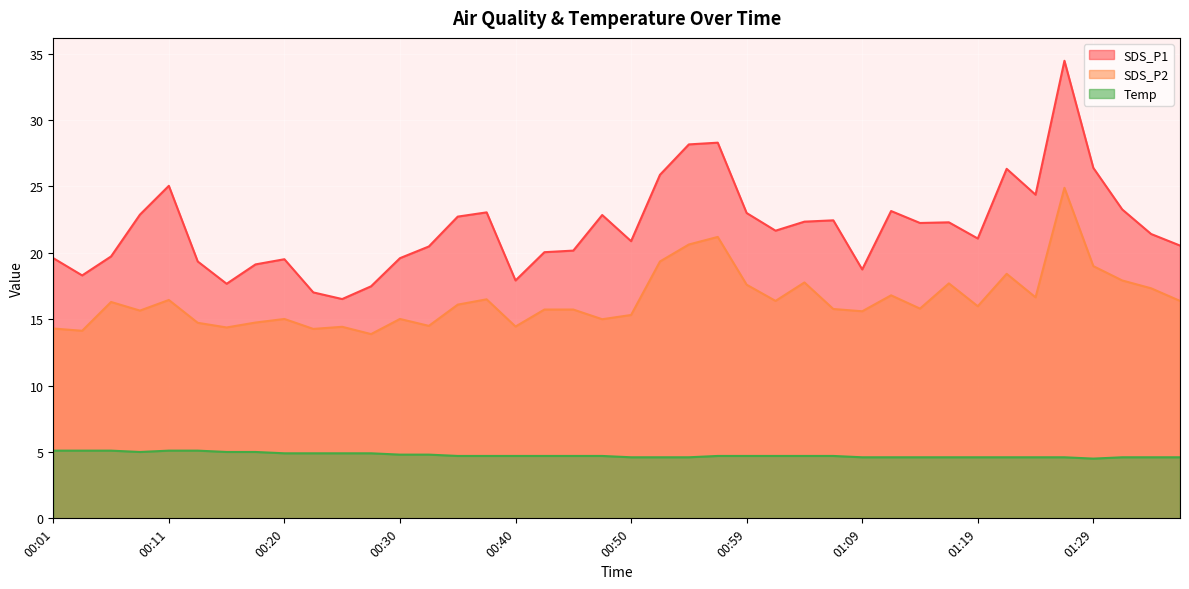

Rank the categories by SDS_P1 value from lowest to highest.

00:25, 00:23, 00:28, 00:15, 00:40, 00:03, 01:09, 00:18, 00:13, 00:20, 00:01, 00:30, 00:06, 00:42, 00:45, 00:33, 01:36, 00:50, 01:19, 01:34, 01:02, 01:14, 01:16, 01:04, 01:07, 00:35, 00:47, 00:08, 00:59, 00:37, 01:12, 01:31, 01:24, 00:11, 00:52, 01:21, 01:29, 00:55, 00:57, 01:26